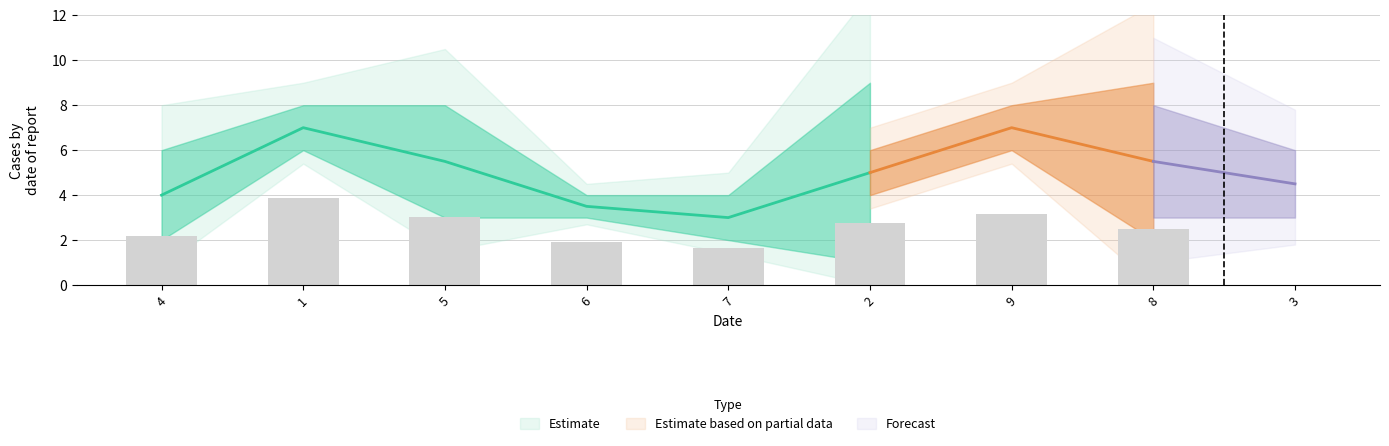

What is the minimum value for col_7?

1